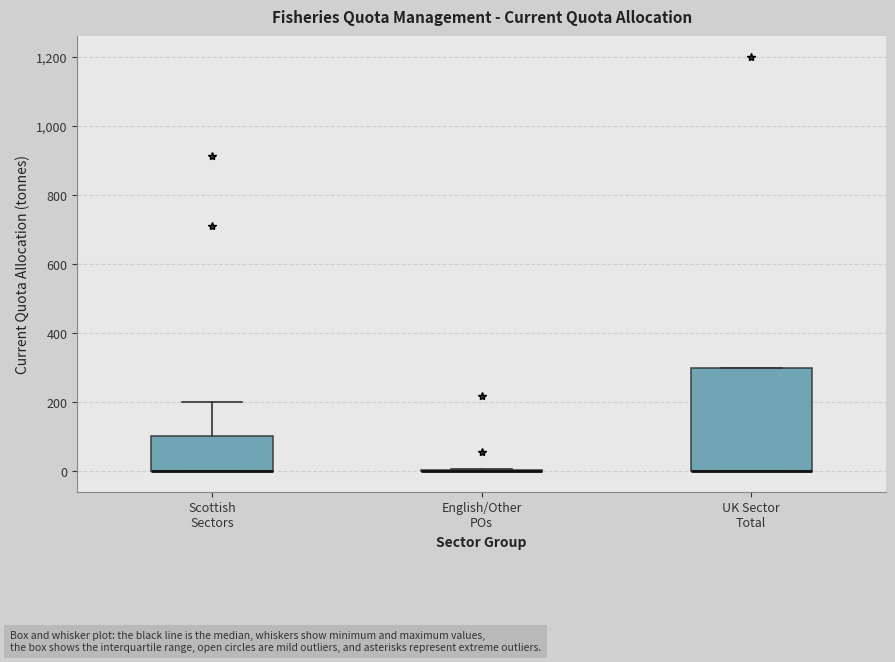

Where is the lower edge of the box for Scottish Sectors on the y-axis? The values are not printed on the chart, so give them approximately, as read against the axis.

0